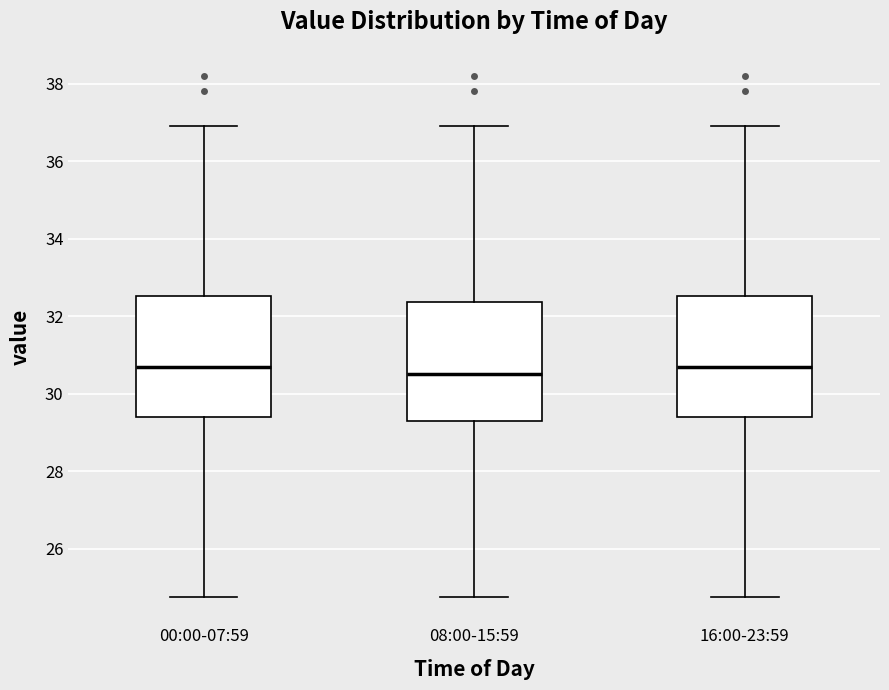

Where does the lower whisker of the box for 00:00-07:59 end on the y-axis? The values are not printed on the chart, so give them approximately, as read against the axis.

24.8